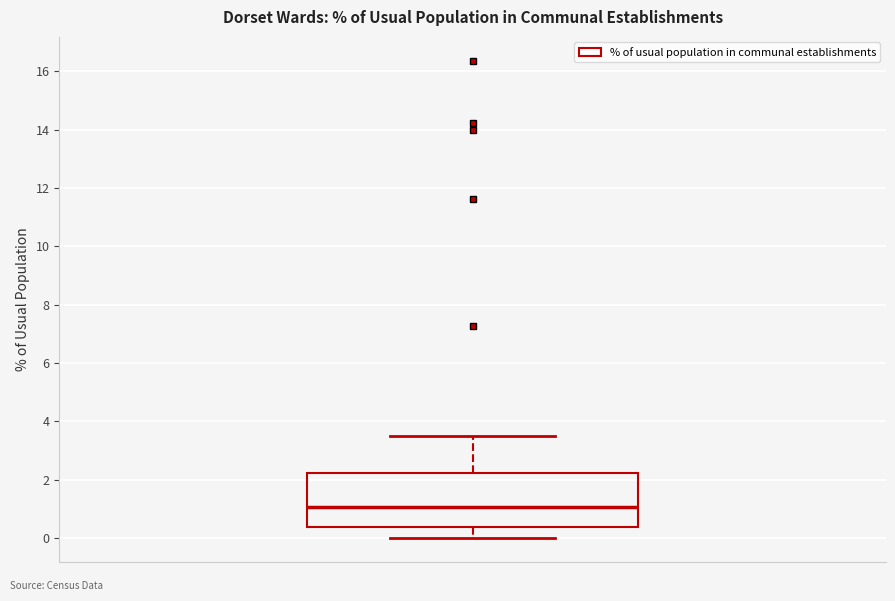

Read this box plot against the y-axis: the position of the median line, the range covered by the box, and the ends of both whiskers. The values are not printed on the chart, so give them approximately, as read against the axis.

median 1.0, box 0.4 to 2.2, whiskers 0.0 to 3.6